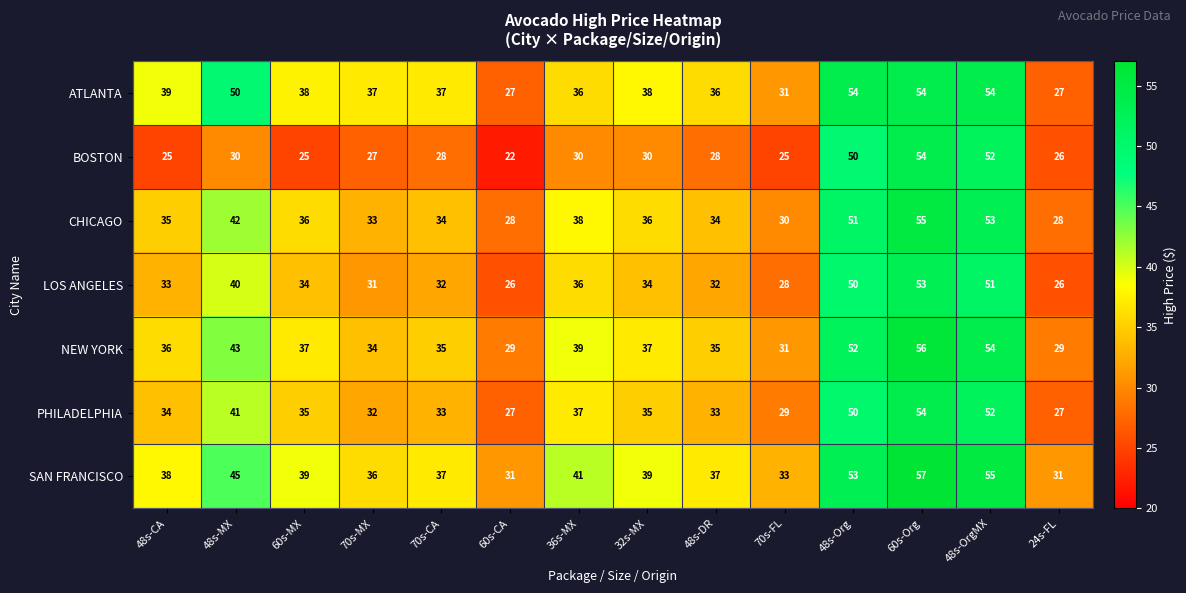

What is the highest value of the PHILADELPHIA series?

54